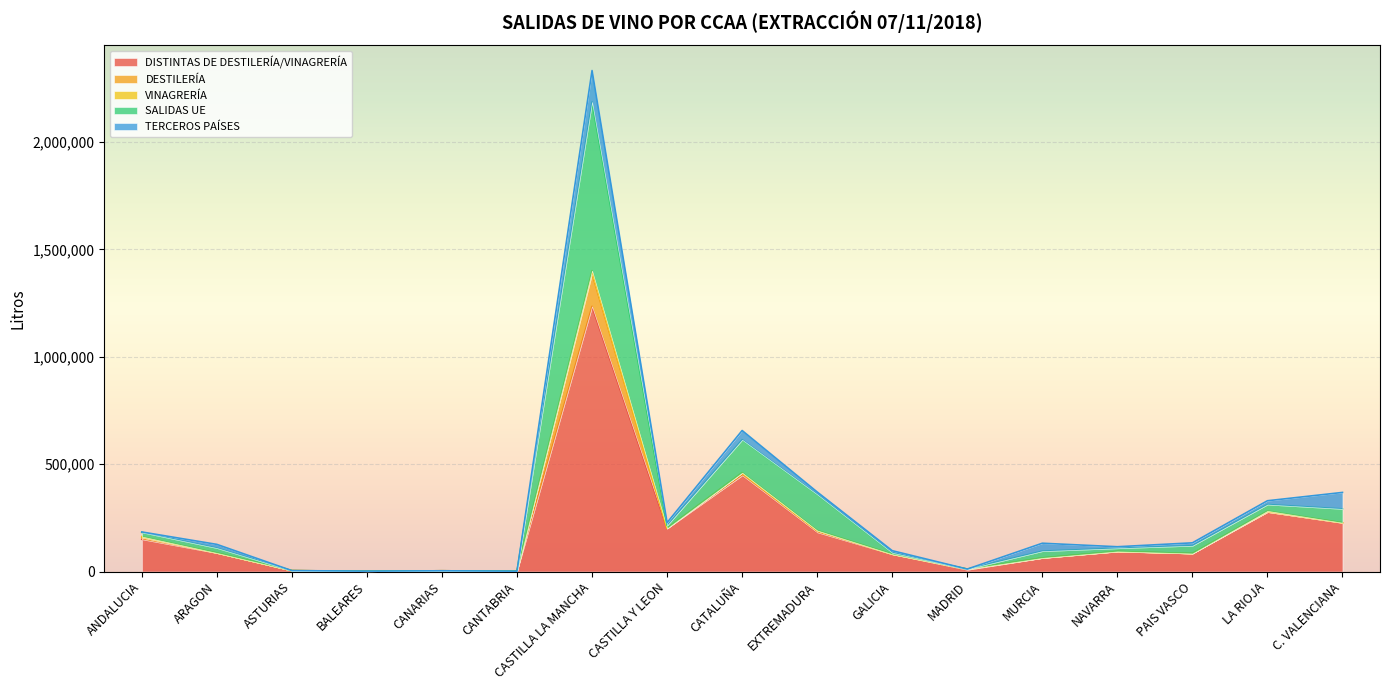

What is the approximate value of DISTINTAS DE DESTILERÍA/VINAGRERÍA at CANARIAS?

3499